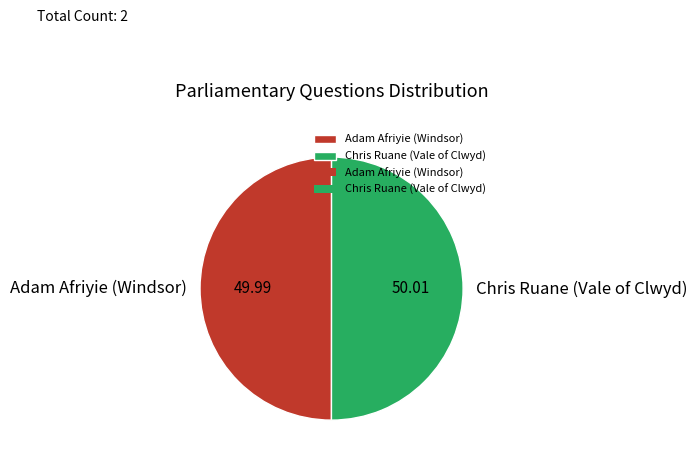

Approximately how many times larger is the value at Adam Afriyie (Windsor) compared to Chris Ruane (Vale of Clwyd)?

1.0